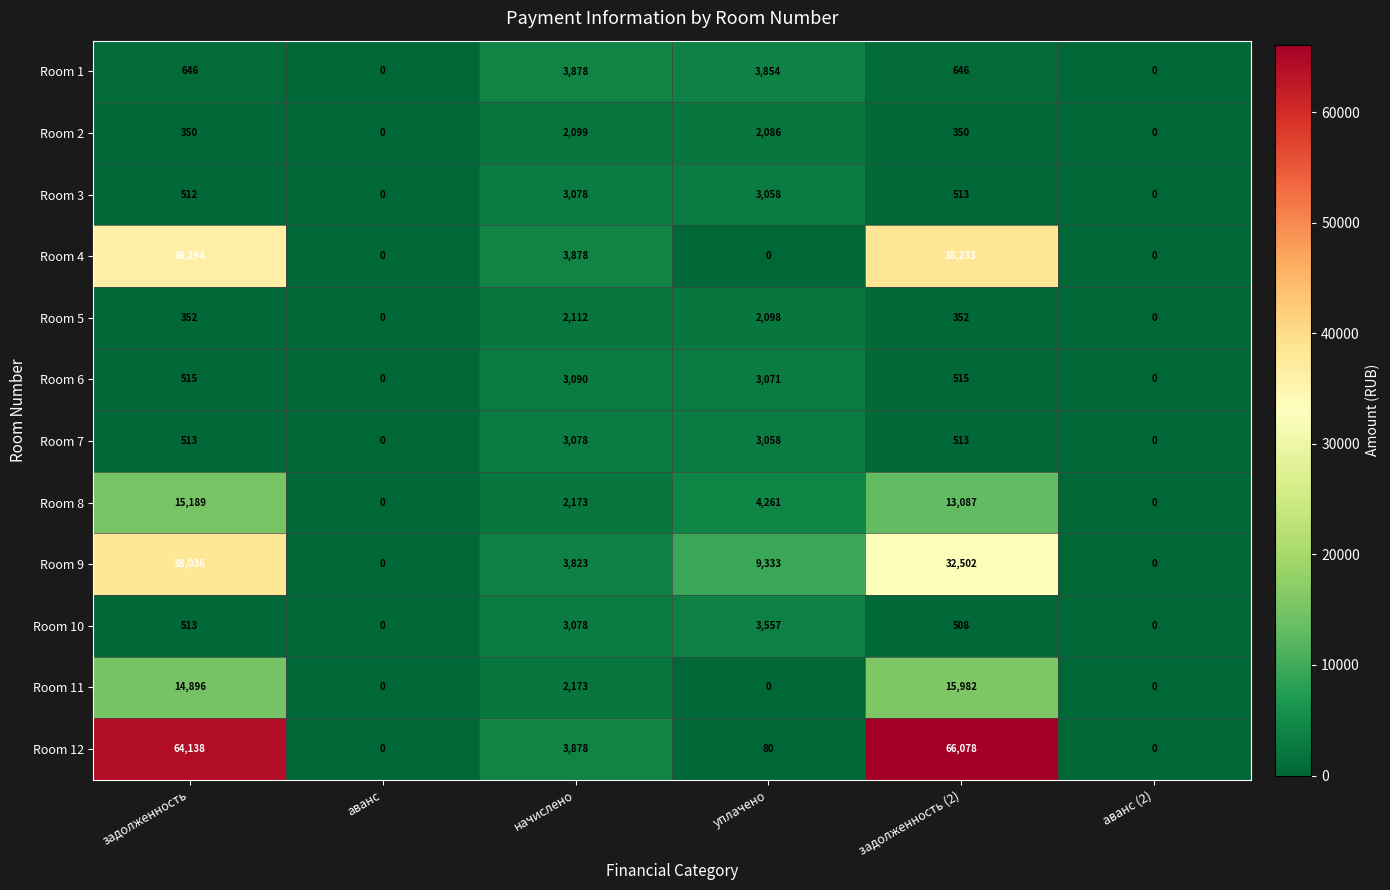

The value of Room 1 at аванс is -1244. True or false?

False